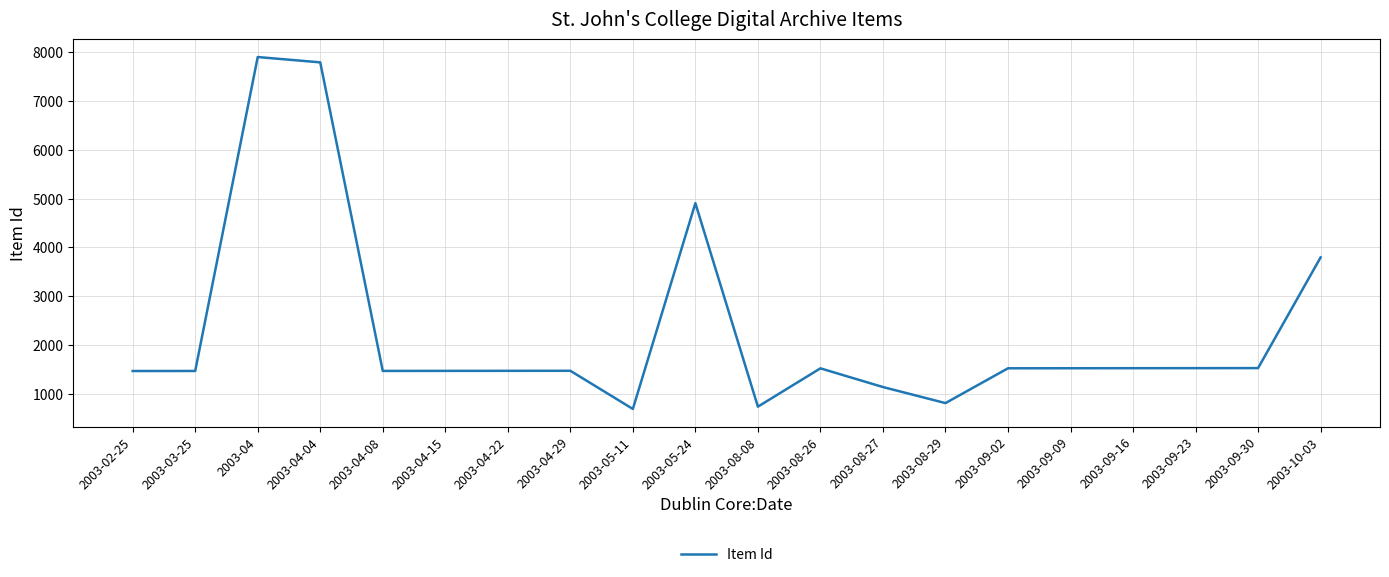

What is the change in value from 2003-04-15 to 2003-08-08?

-733